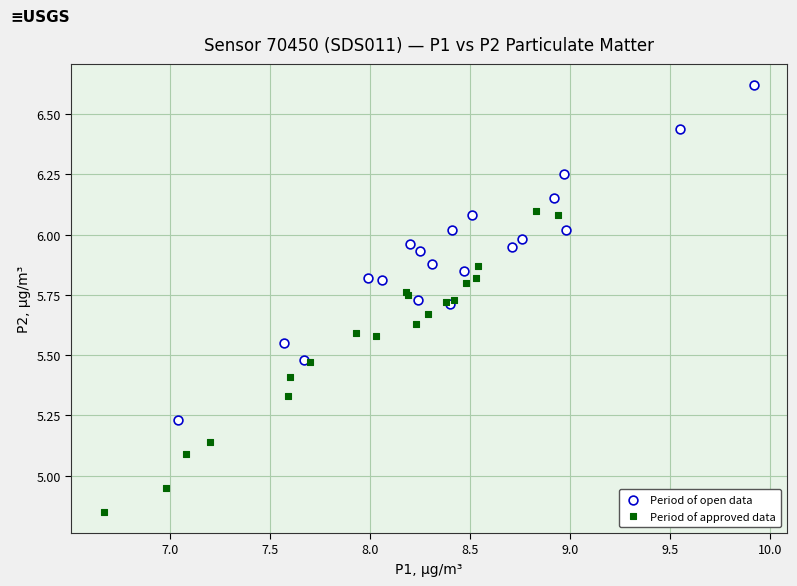

Which series reaches the minimum Y coordinate?

Period of approved data